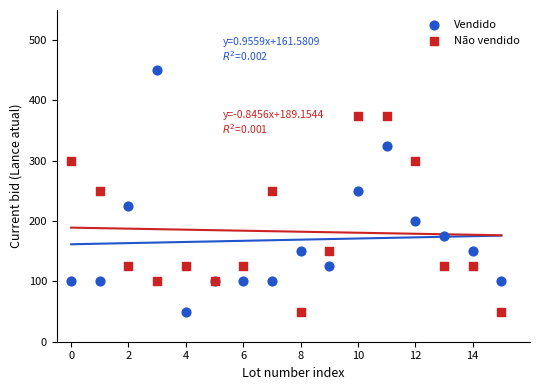

Which series contains the highest Y value?

Vendido